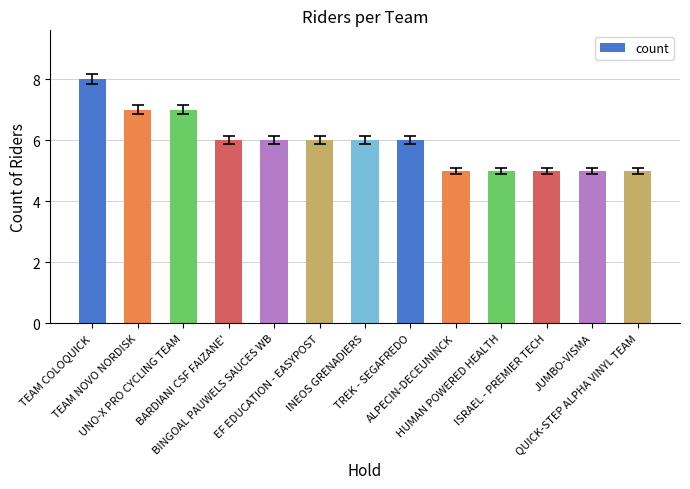

The chart shows a value of 5 at ISRAEL - PREMIER TECH. True or false?

True